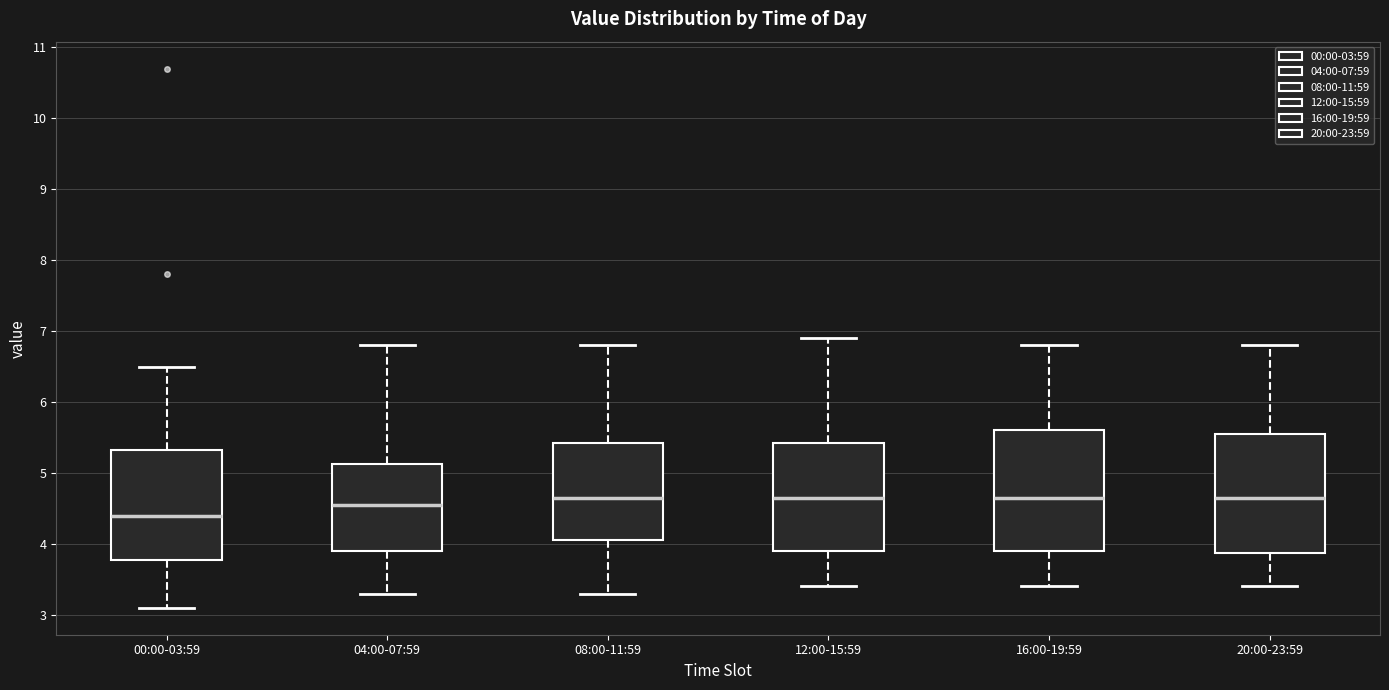

Reading left to right, transcribe this box plot: for each box, give where its median line is, the range the box spans, and where its two whiskers end, as read against the y-axis. The values are not printed on the chart, so give them approximately, as read against the axis.

00:00-03:59: median 4.4, box 3.8 to 5.3, whiskers 3.1 to 6.5
04:00-07:59: median 4.6, box 3.9 to 5.1, whiskers 3.3 to 6.8
08:00-11:59: median 4.7, box 4.1 to 5.4, whiskers 3.3 to 6.8
12:00-15:59: median 4.7, box 3.9 to 5.4, whiskers 3.4 to 6.9
16:00-19:59: median 4.7, box 3.9 to 5.6, whiskers 3.4 to 6.8
20:00-23:59: median 4.7, box 3.9 to 5.6, whiskers 3.4 to 6.8